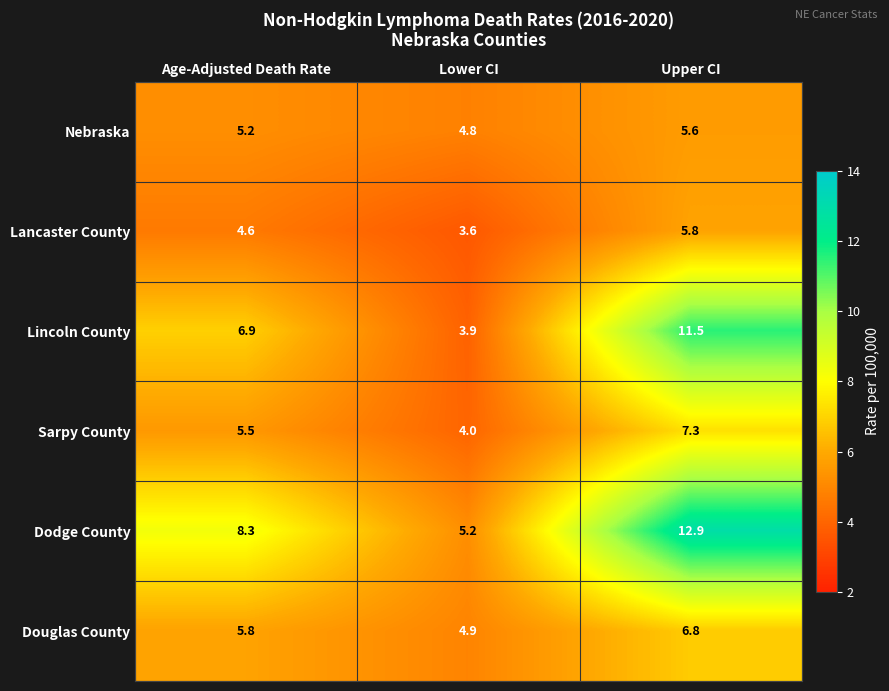

What is the difference between the highest and lowest values at Upper CI?

7.3